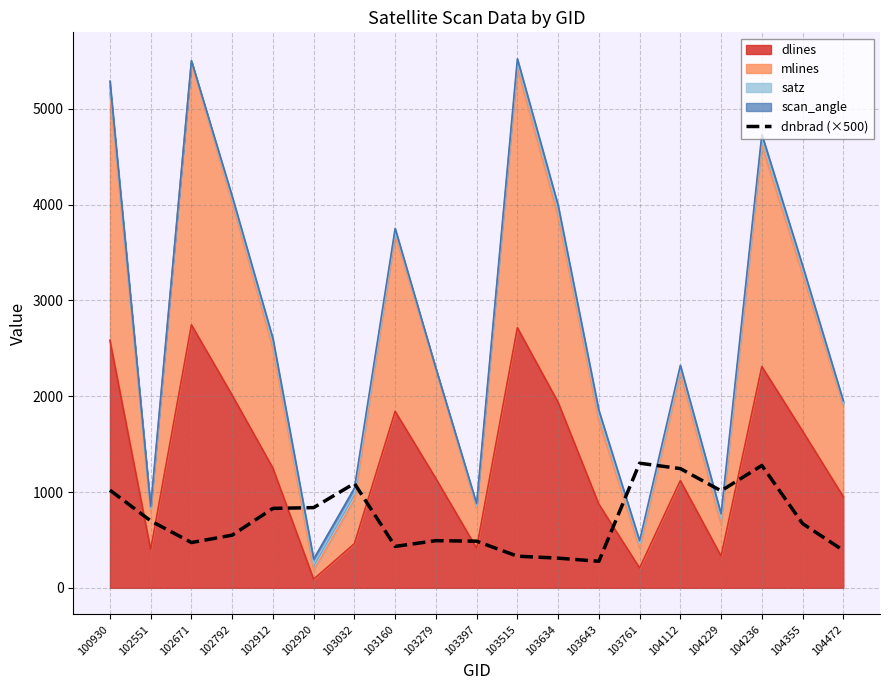

Reading left to right, list all the values displayed in this chart.

100930=1019.8	102551=699.5	102671=473.1	102792=550.4	102912=829.5	102920=837.9	103032=1090.3	103160=432.9	103279=492.6	103397=487.3	103515=330.6	103634=310.2	103643=277.5	103761=1301.4	104112=1245.0	104229=1013.0	104236=1277.9	104355=670.4	104472=390.7